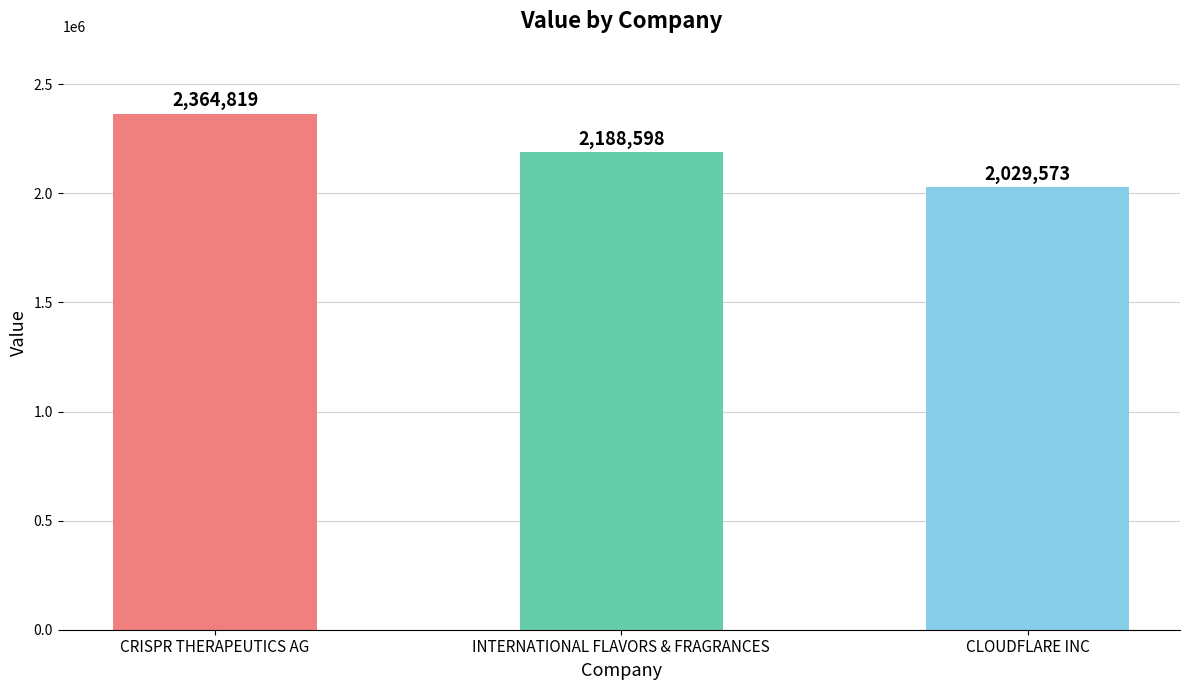

What is the average value?

2194330